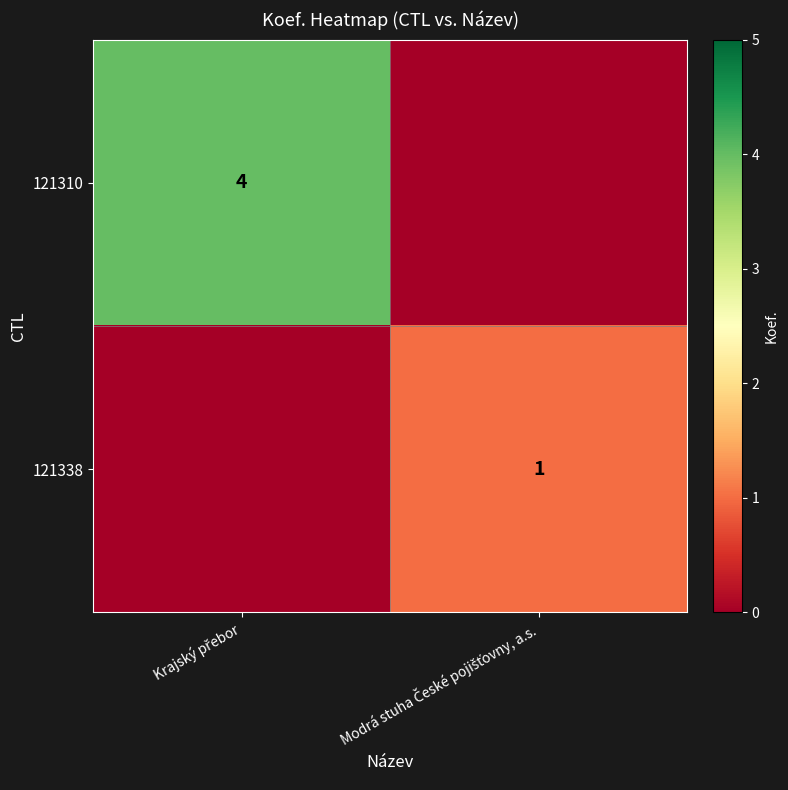

Rank the series by their maximum value, from lowest to highest.

121338, 121310